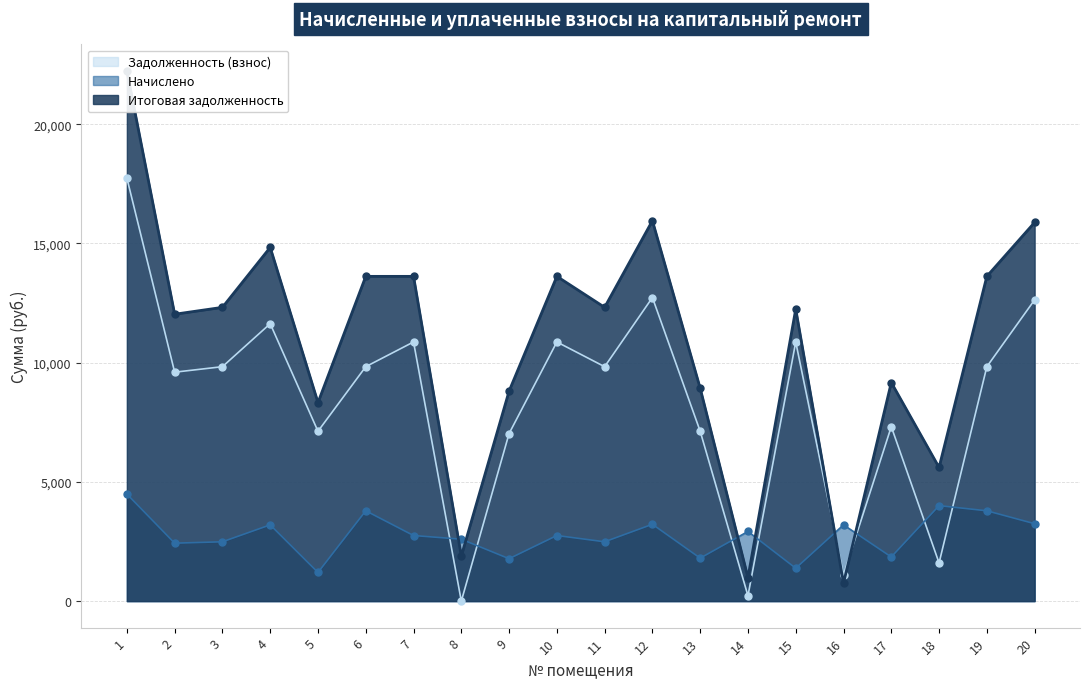

Which series has the largest total across all categories?

Итоговая задолженность